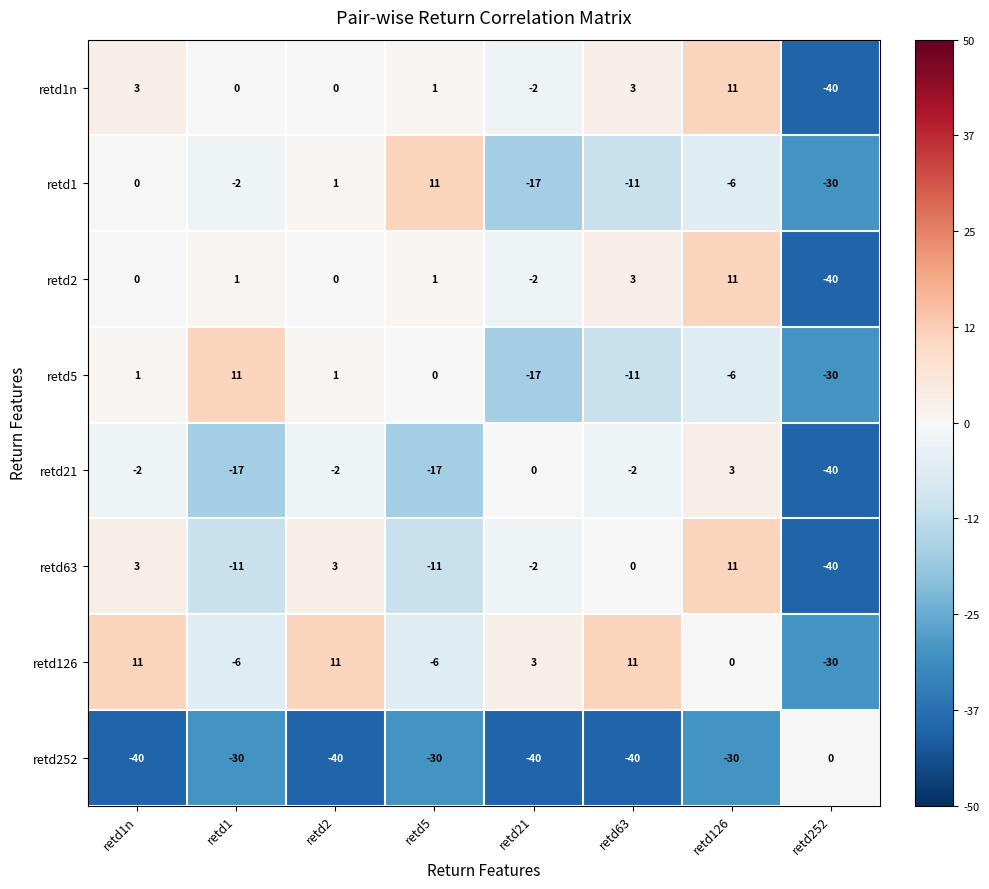

What is the lowest value of the retd1n series?

-40